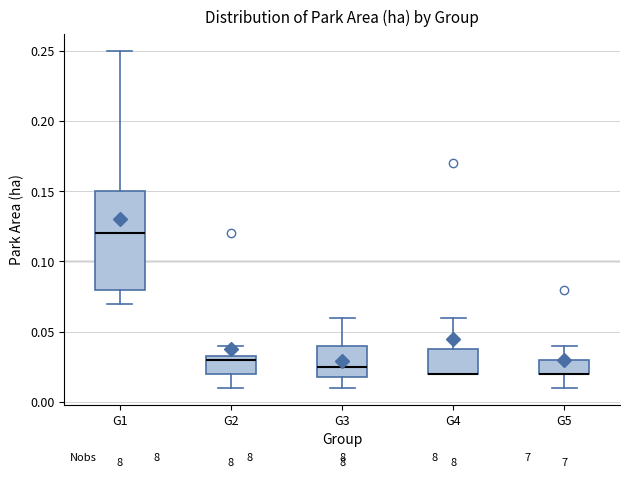

Where does the median line of the box for G2 sit on the y-axis? The values are not printed on the chart, so give them approximately, as read against the axis.

0.030